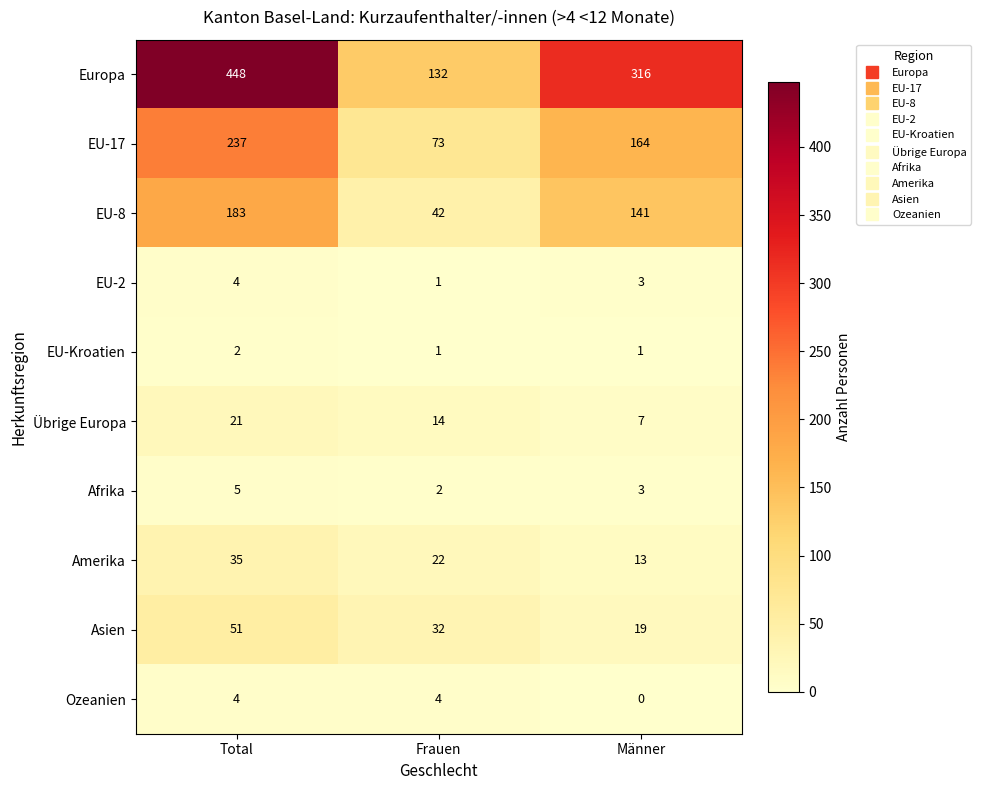

What is the sum of the Asien values at Frauen and Männer?

51